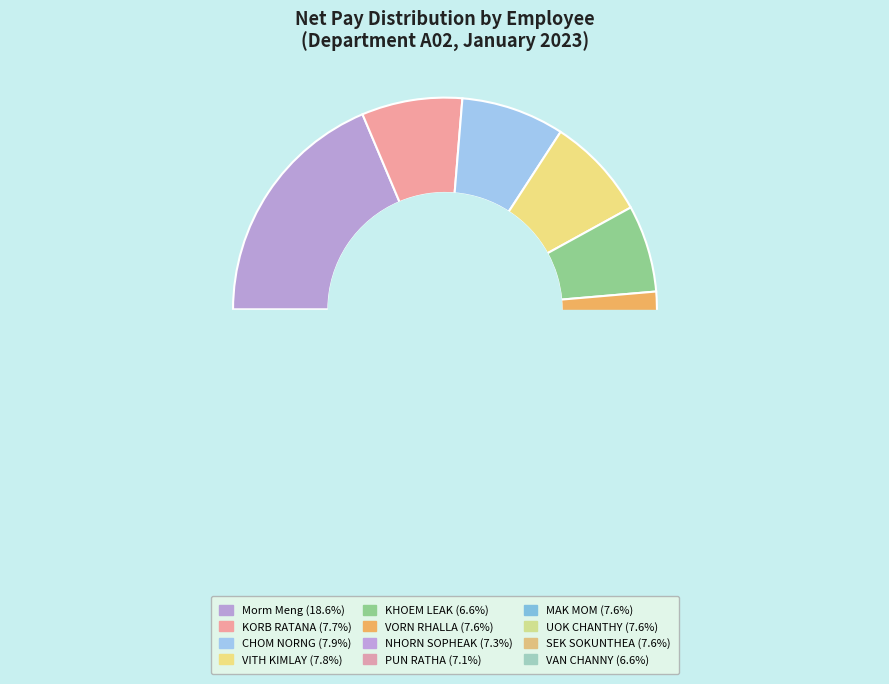

Is it true that KORB RATANA is 1% of the pie?

False